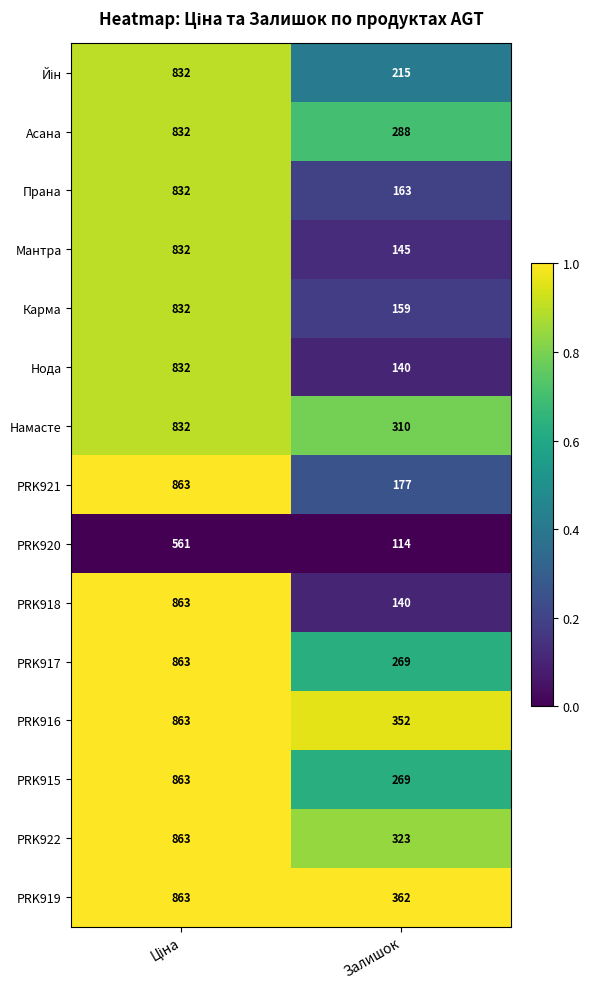

What is the highest value of the Нода series?

832